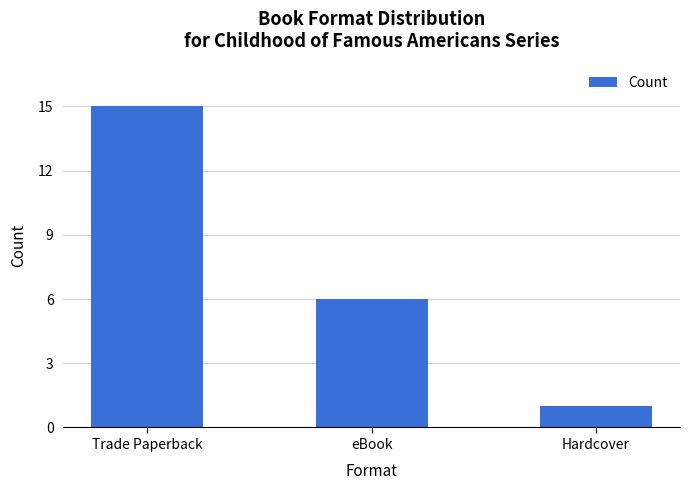

What position from the right is eBook?

2